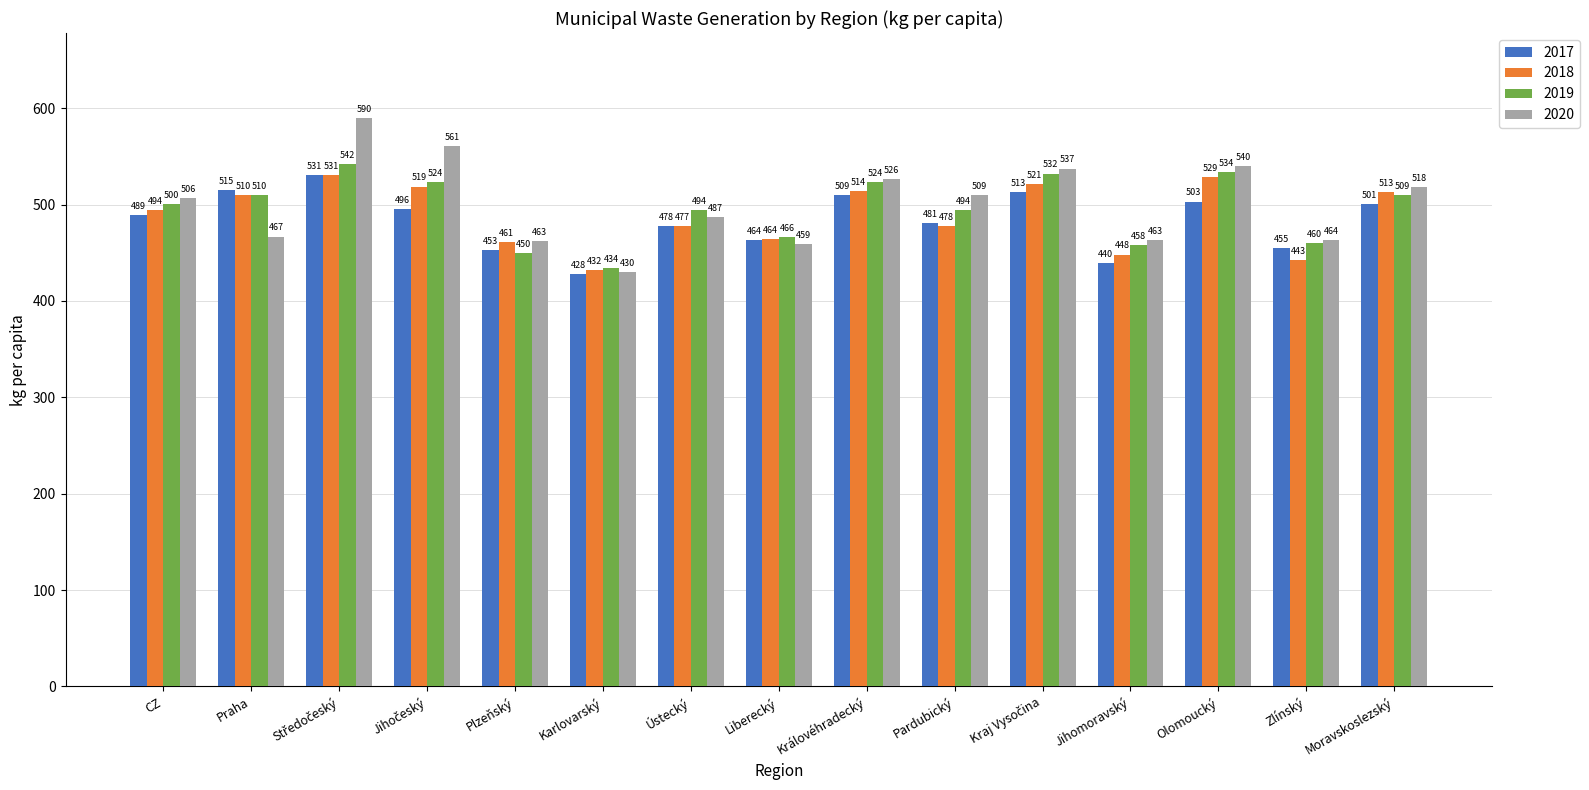

Read the 2020 value at Ústecký.

487.1